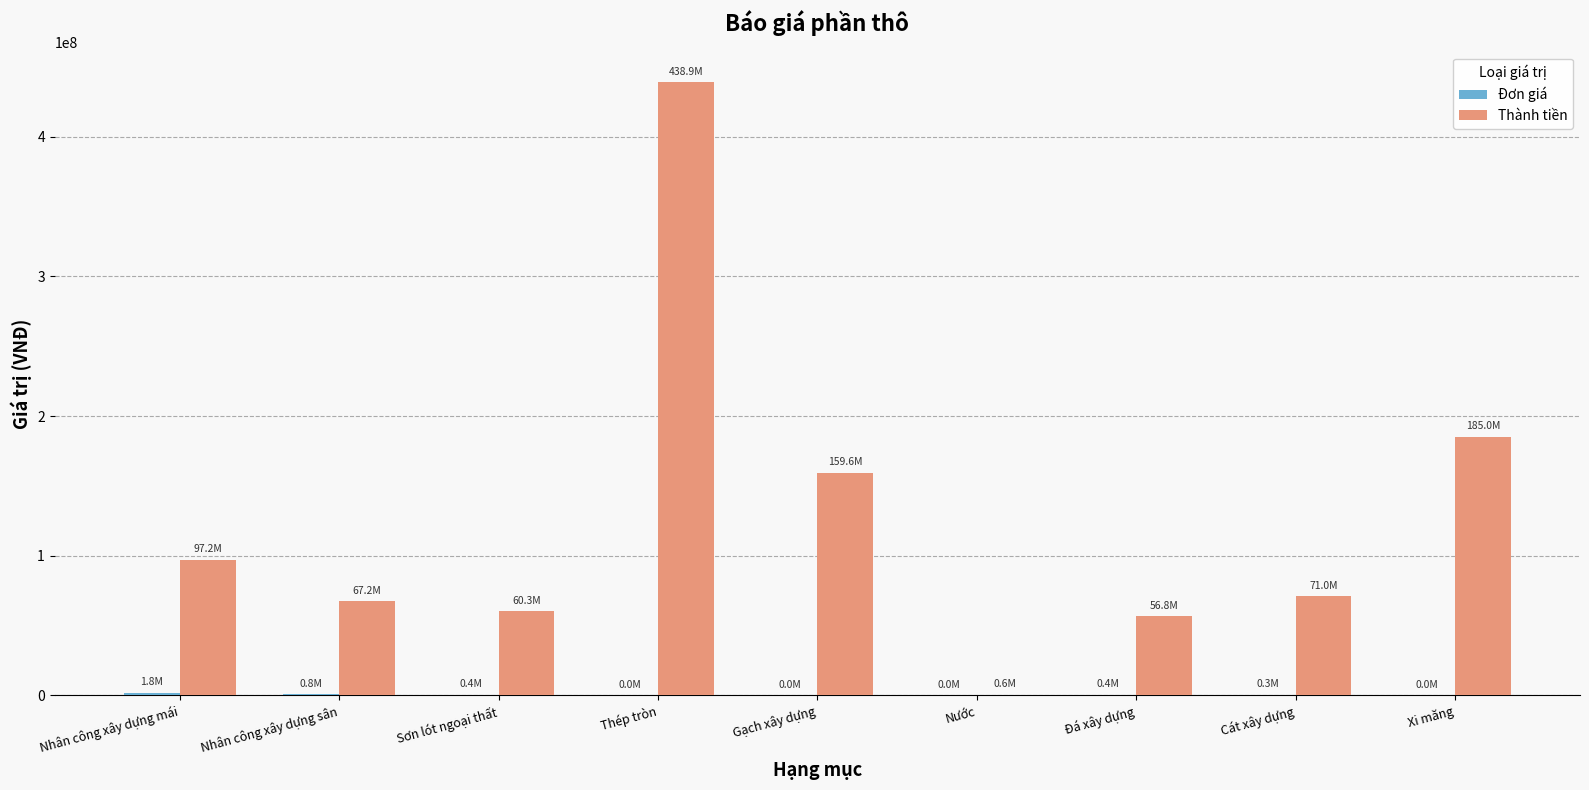

Count the number of data series in this chart.

2